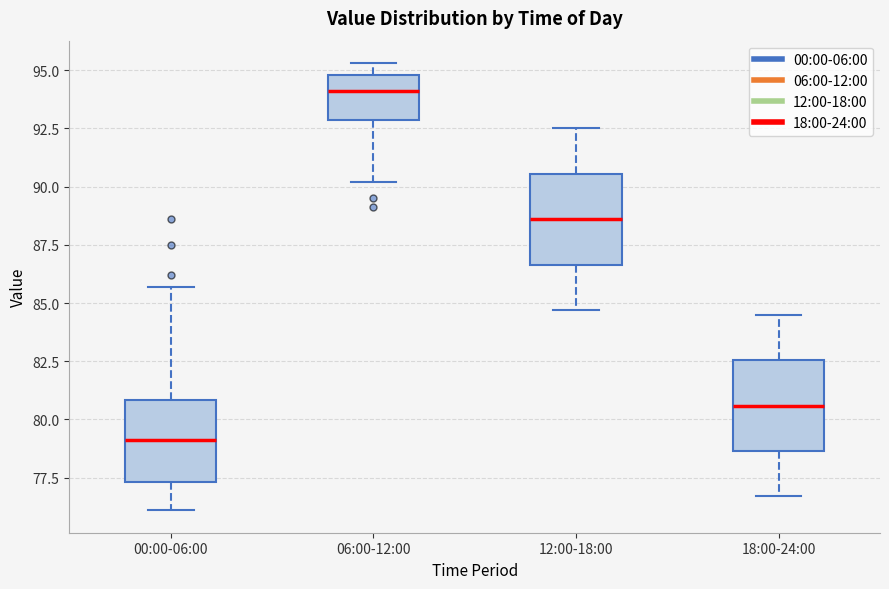

Where is the lower edge of the box for 12:00-18:00 on the y-axis? The values are not printed on the chart, so give them approximately, as read against the axis.

86.5